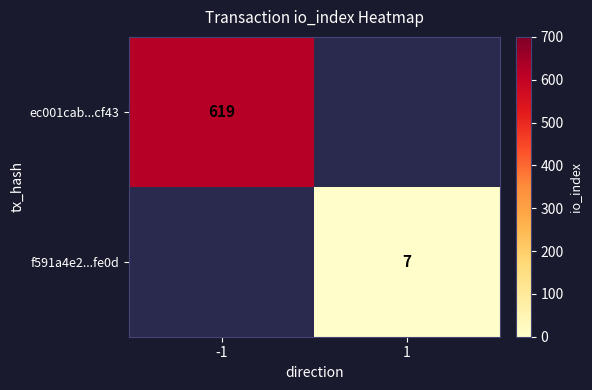

Between 1 and -1, which is larger?

-1